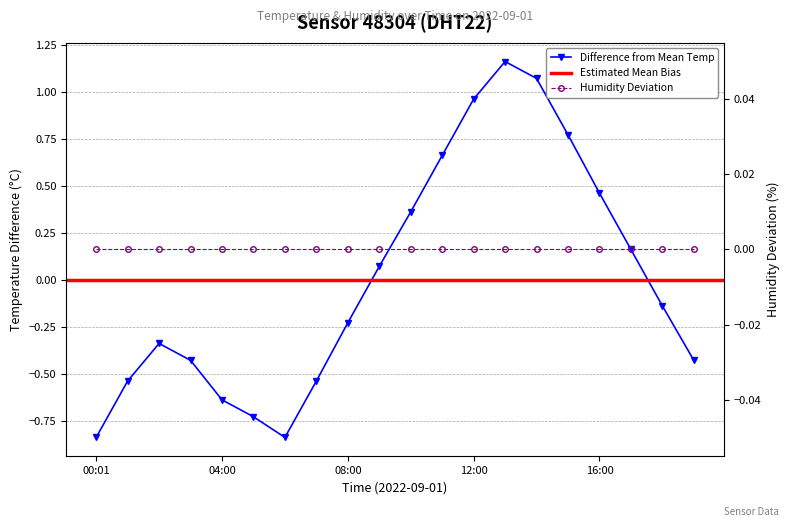

What is the difference between the maximum and second lowest values?

2.0